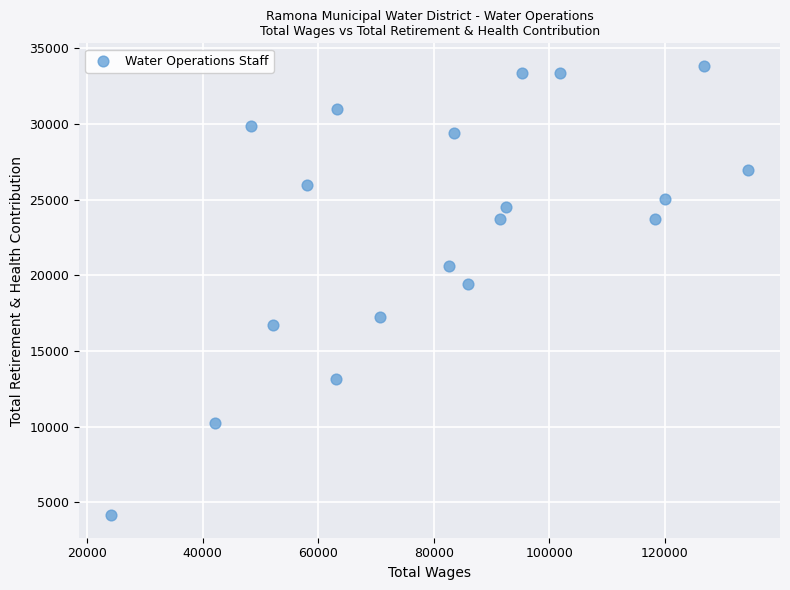

What Y value in the scatter plot is closest to 18992?

19407